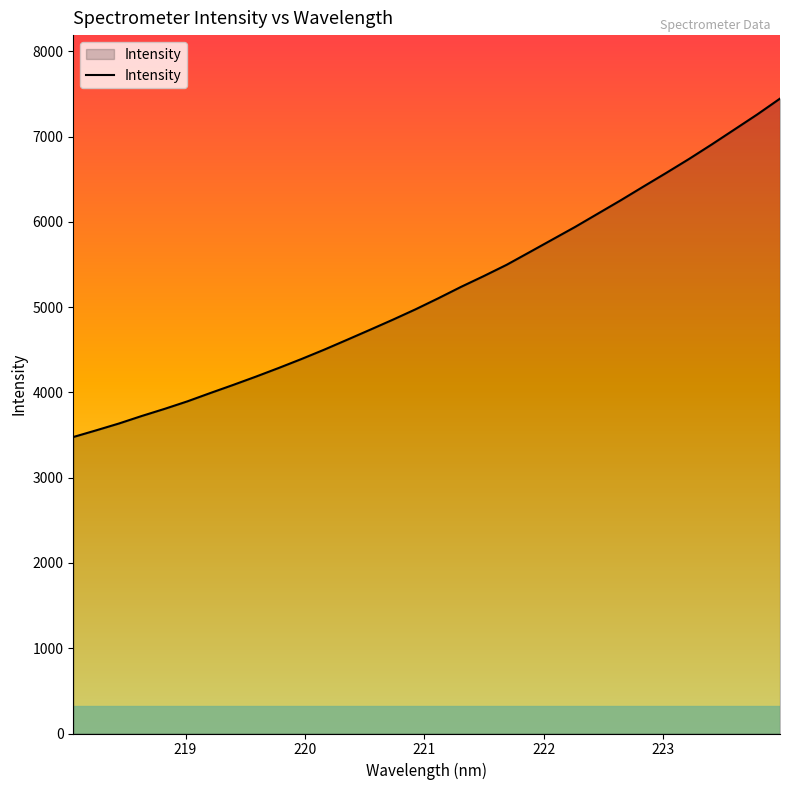

What is the average value?

5188.8